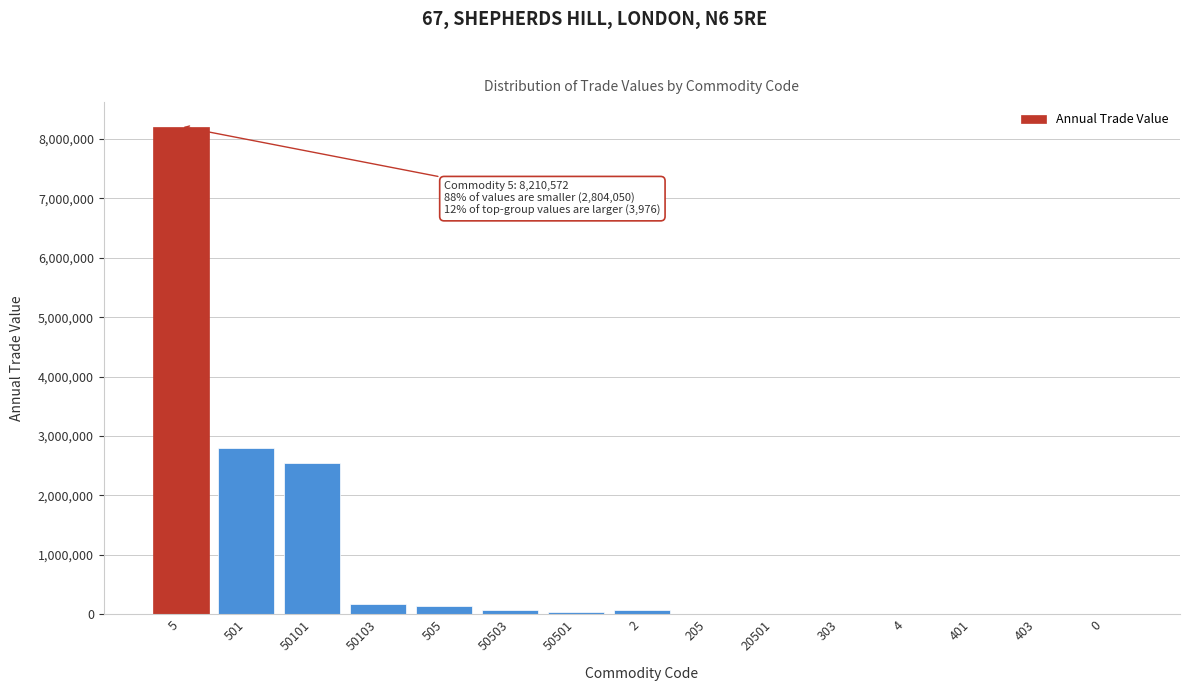

What is the sum of all values?

14094496